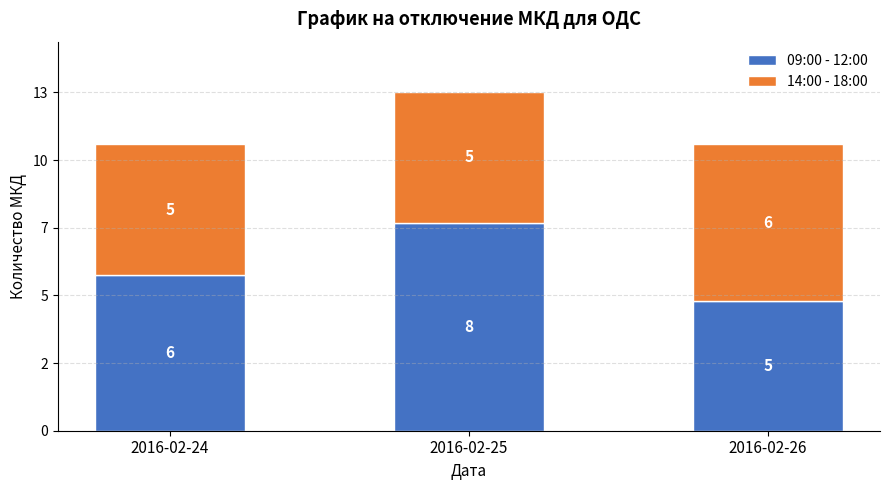

Is it true that 09:00 - 12:00 equals 5 at 2016-02-26?

True